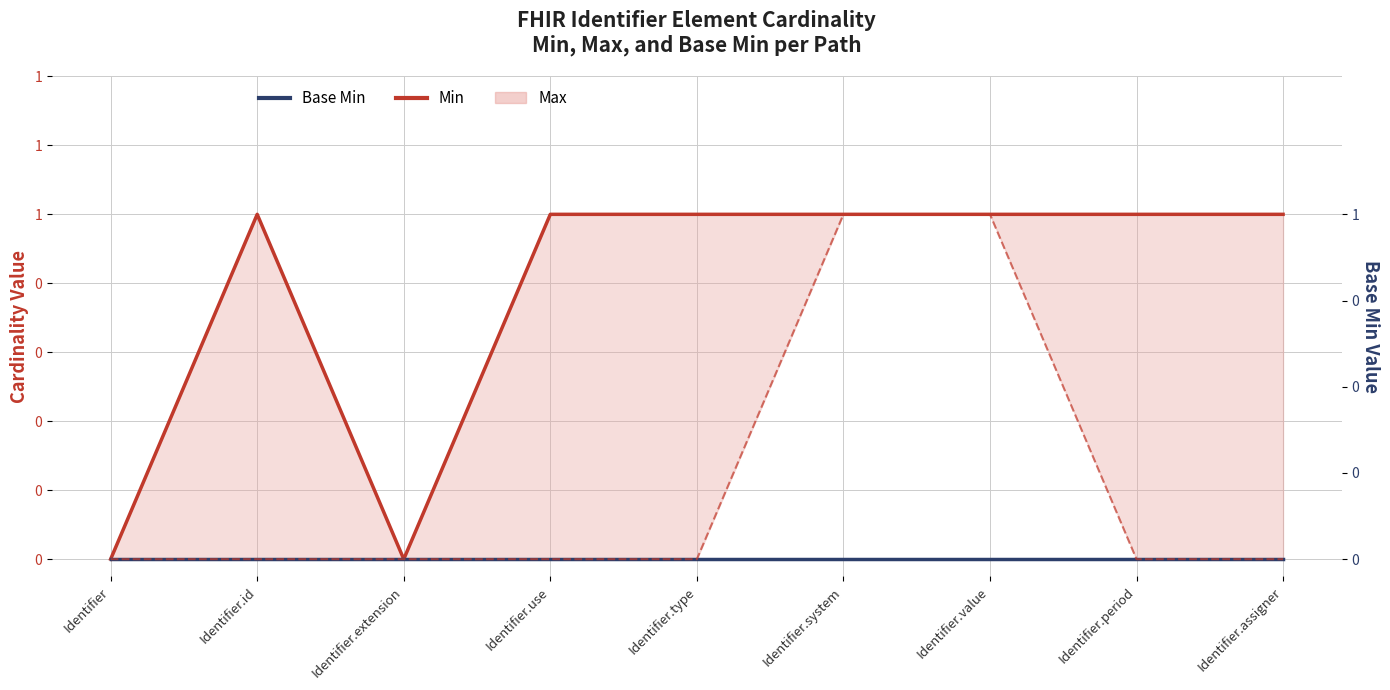

What is the difference between the second highest and second lowest values in the Min series?

1